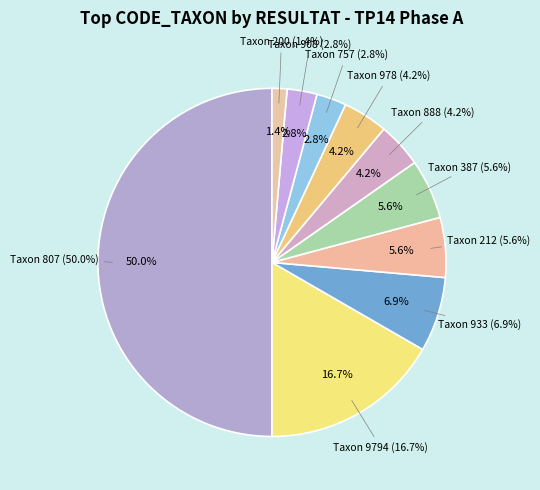

The 212 slice represents 17% of the pie. True or false?

False